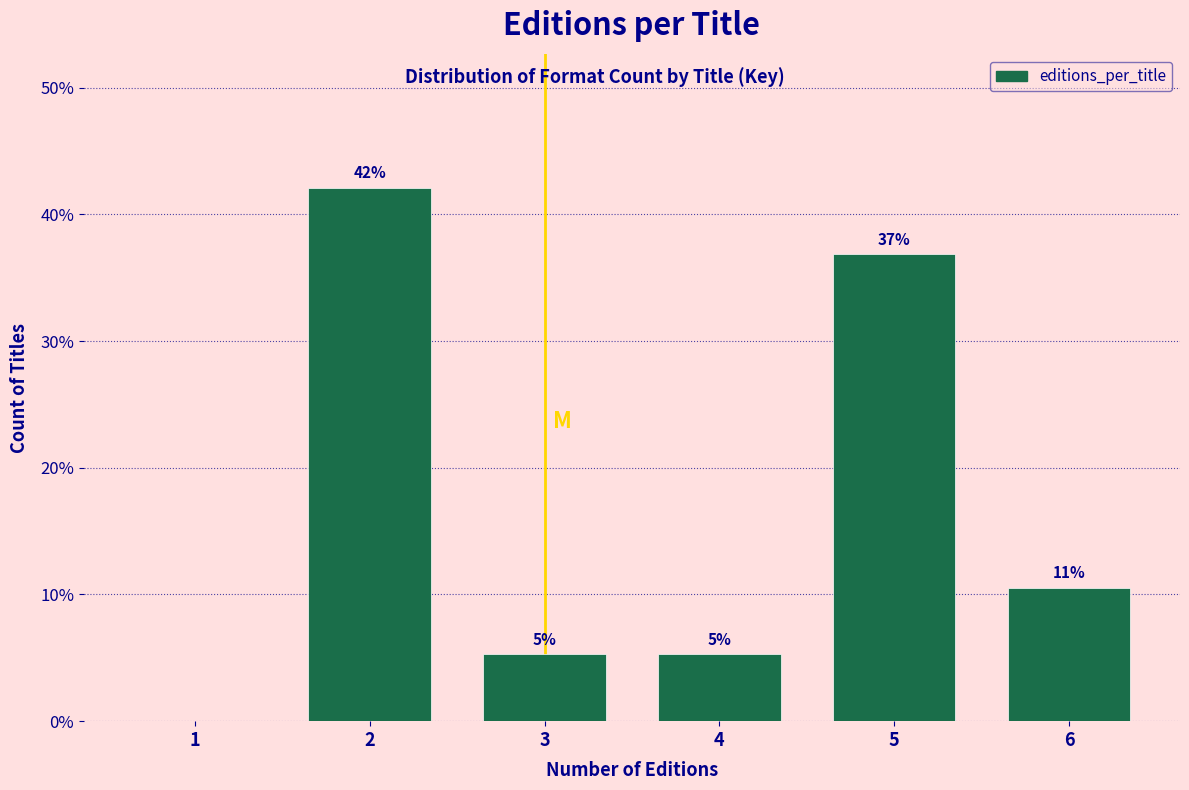

Are the bars horizontal?

No